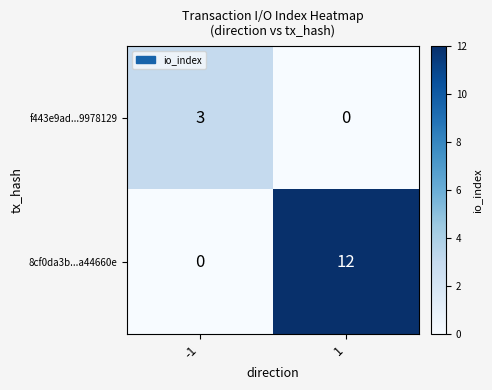

List the series in order of their peak value, highest first.

8cf0da3b...a44660e, f443e9ad...9978129